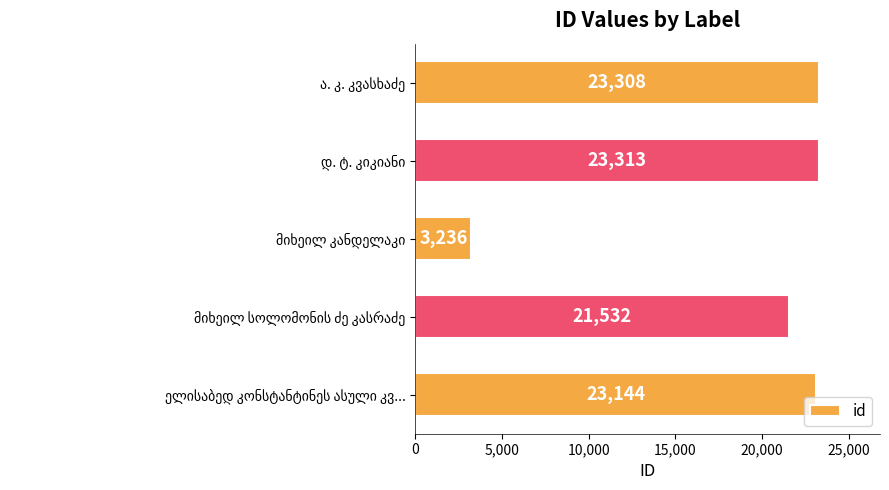

Does the chart contain any negative values?

No